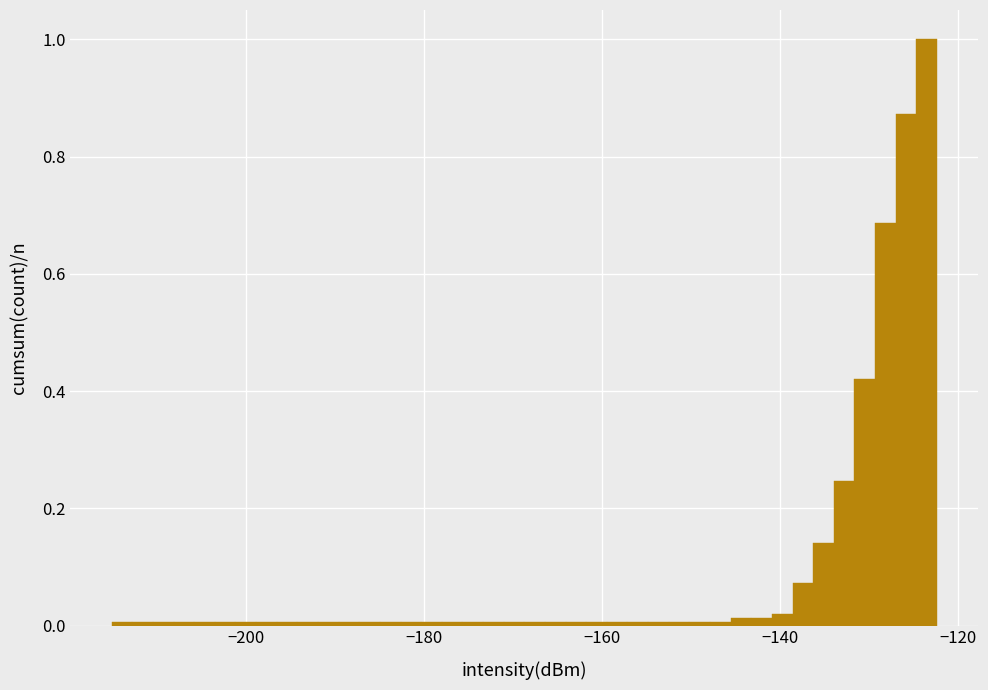

Around what value on the x-axis is the tallest bar? Give the approximate position of its centre, as read against the axis.

-124